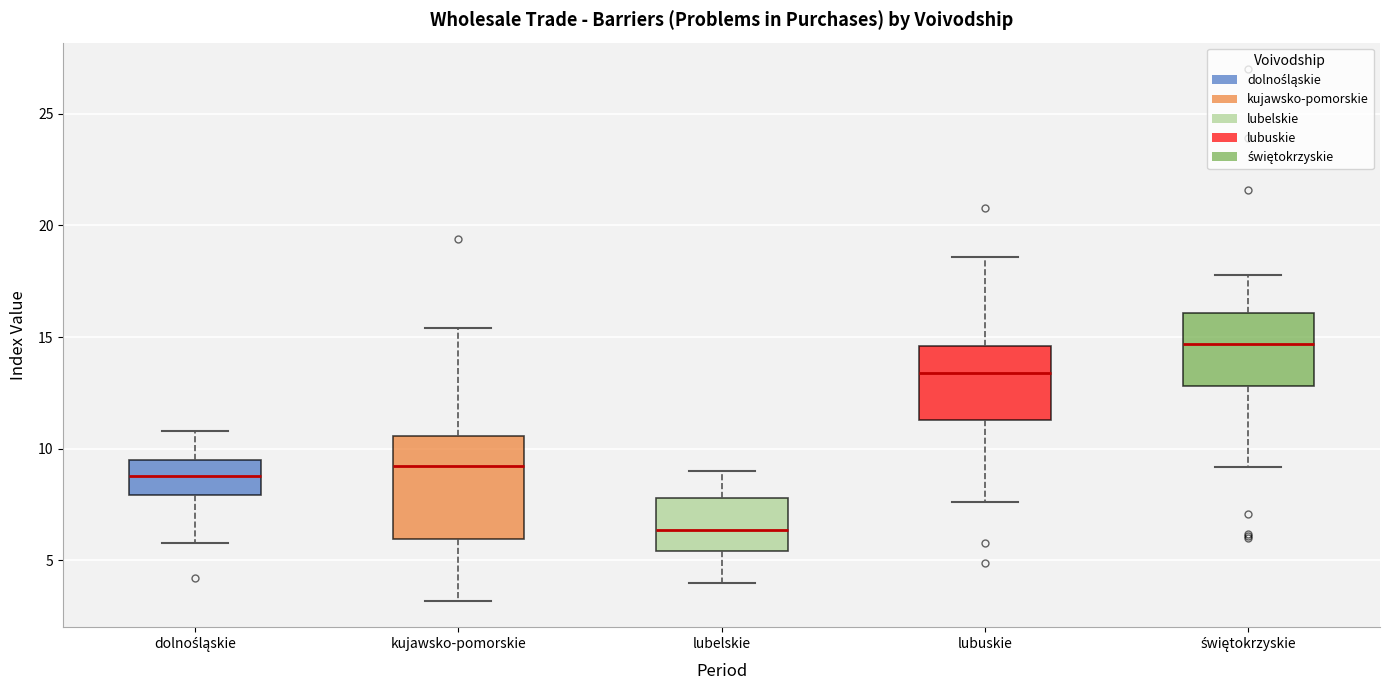

Which box's median line is the highest?

świętokrzyskie